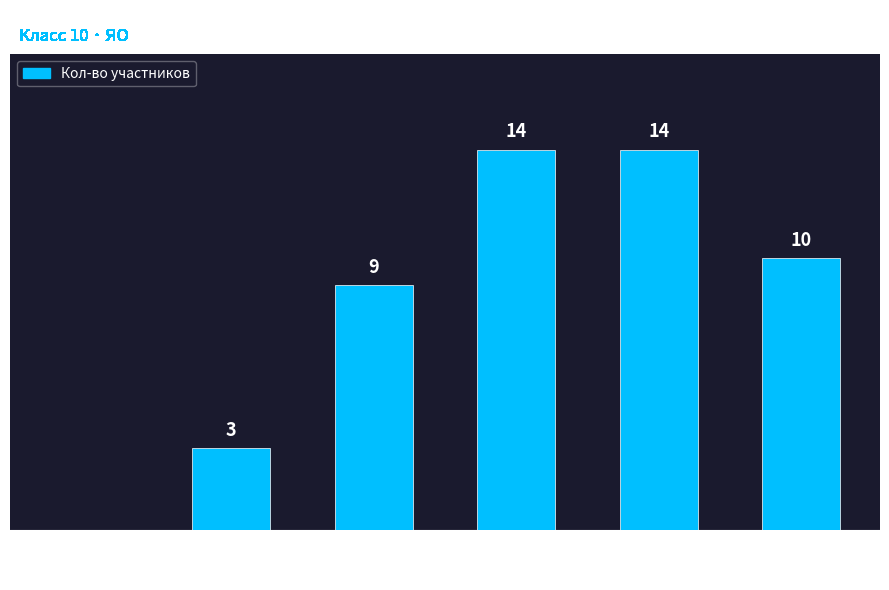

Which has a higher value, 28-30 or 31-33?

31-33